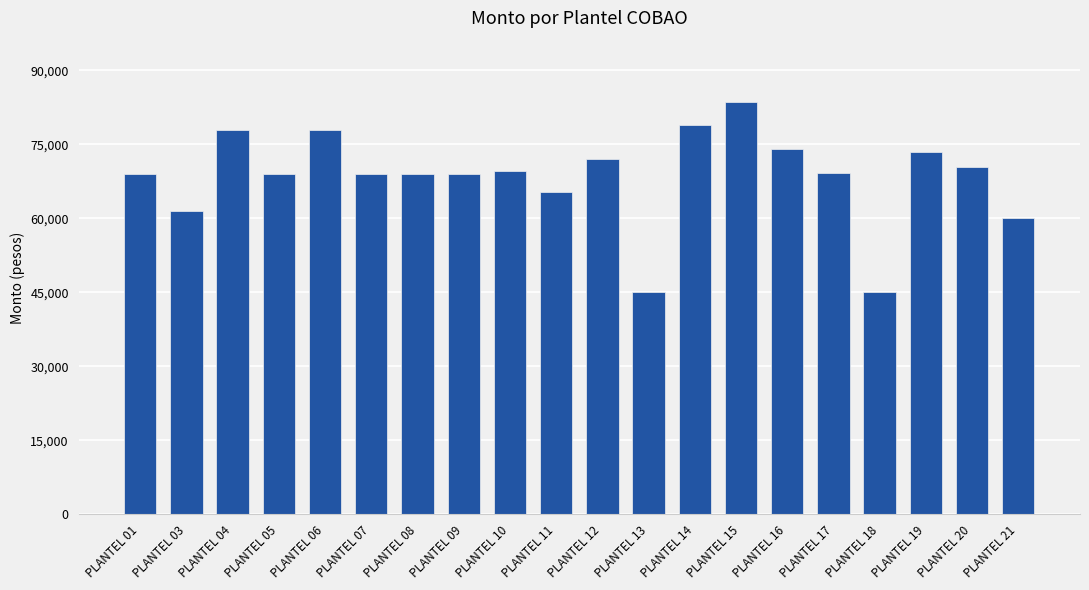

What is the smallest value displayed?

45000